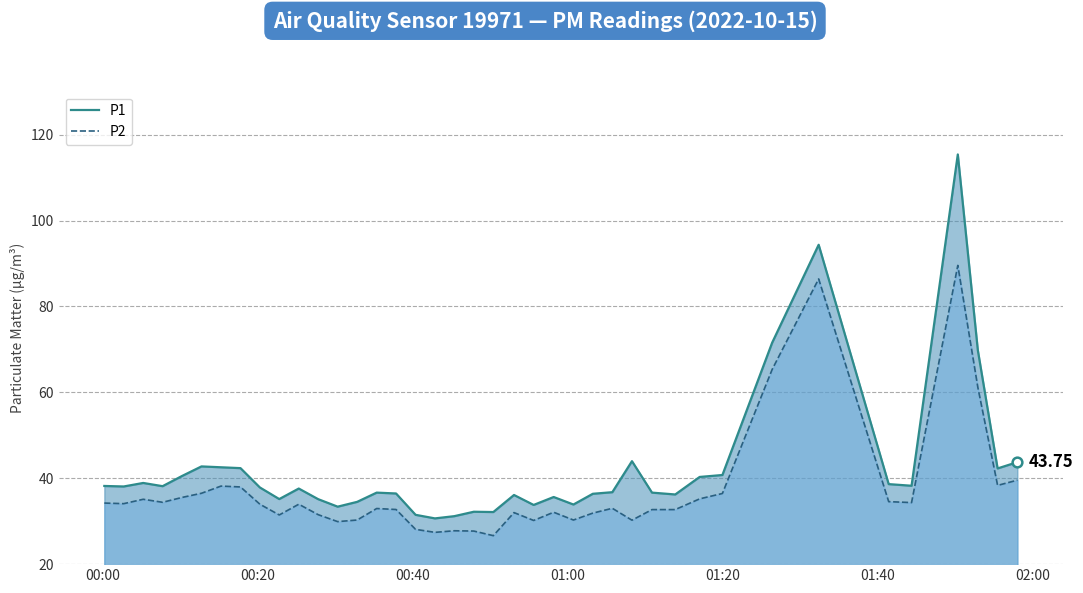

Reading right to left, extract all data points from this chart.

P1: 43.8	42.3	69.8	115.4	38.2	38.6	94.3	71.5	40.8	40.3	36.2	36.6	44.0	36.8	36.4	33.9	35.6	33.8	36.1	32.1	32.2	31.2	30.6	31.5	36.5	36.6	34.5	33.4	35.1	37.6	35.1	37.9	42.4	42.5	42.8	40.5	38.1	38.9	38.1	38.2
P2: 39.5	38.3	61.2	89.5	34.3	34.5	86.4	65.3	36.5	35.2	32.7	32.7	30.2	33.0	31.9	30.3	32.1	30.2	32.0	26.6	27.7	27.8	27.4	28.1	32.7	33.0	30.3	29.9	31.5	34.0	31.4	34.0	38.0	38.2	36.5	35.5	34.4	35.1	34.1	34.2